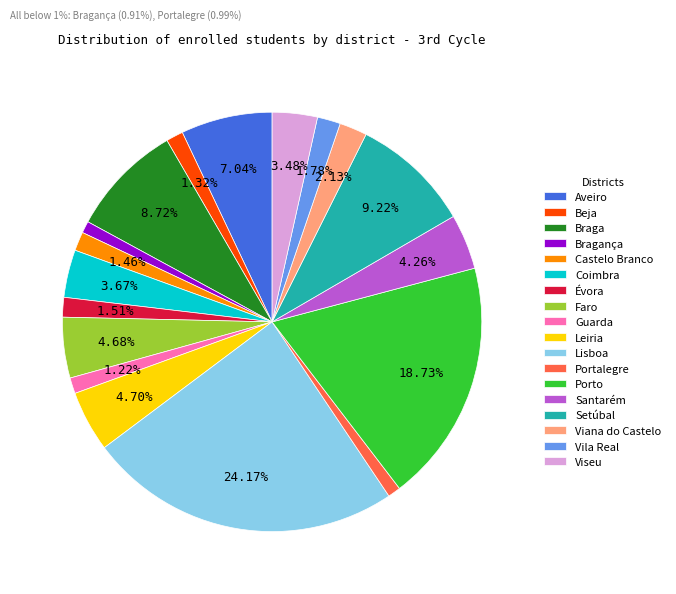

What percentage is NOT represented by Viana do Castelo?

97.9%